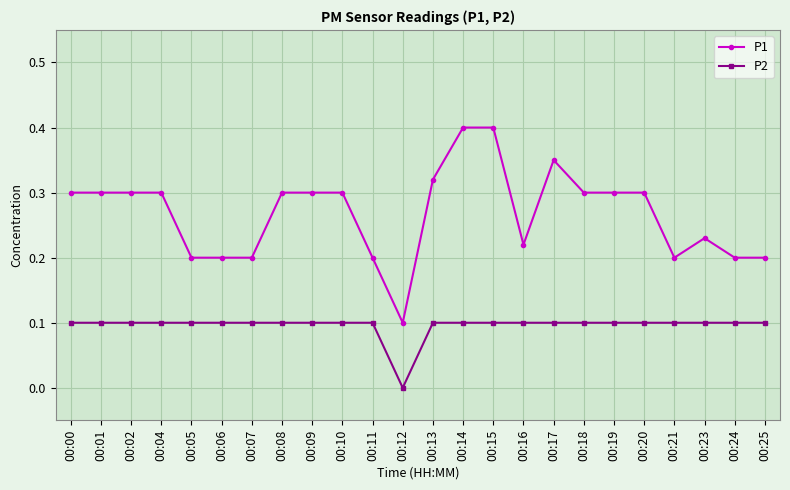

In P2, how many points are lower than both neighbors (excluding endpoints)?

1